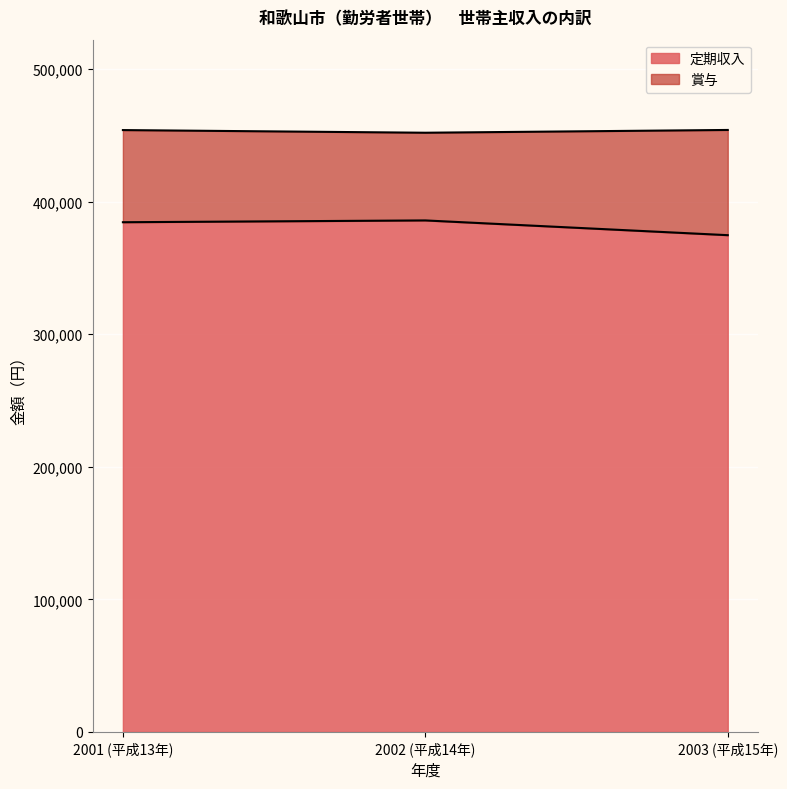

Which category has the highest value across all series?

2002 (平成14年)